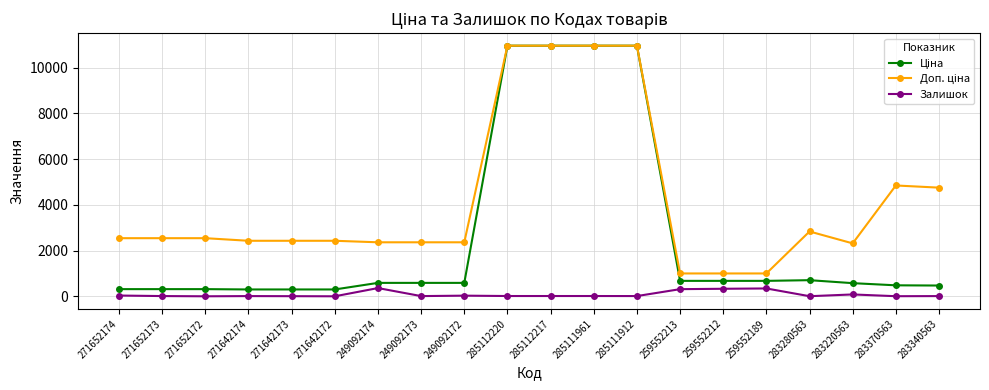

What is the spread (max minus min) of values at 259552189?

656.1